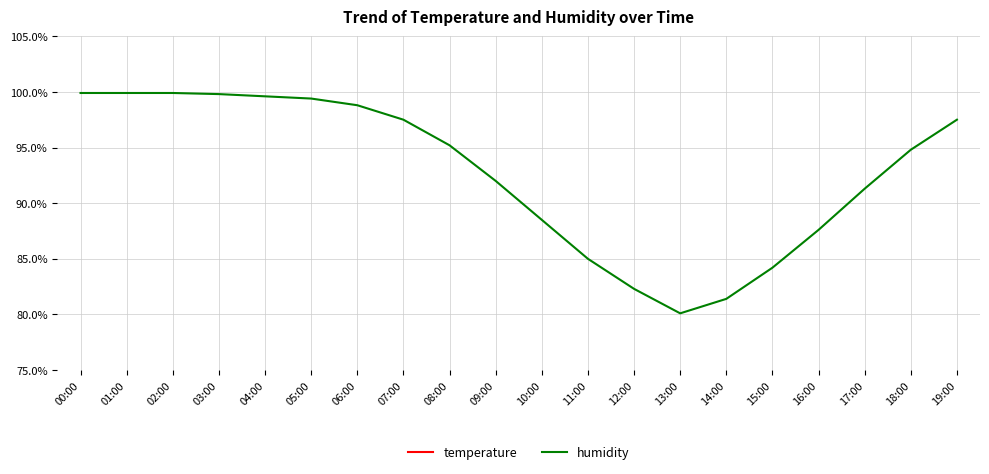

What is the total value across all series at 12:00?

114.9